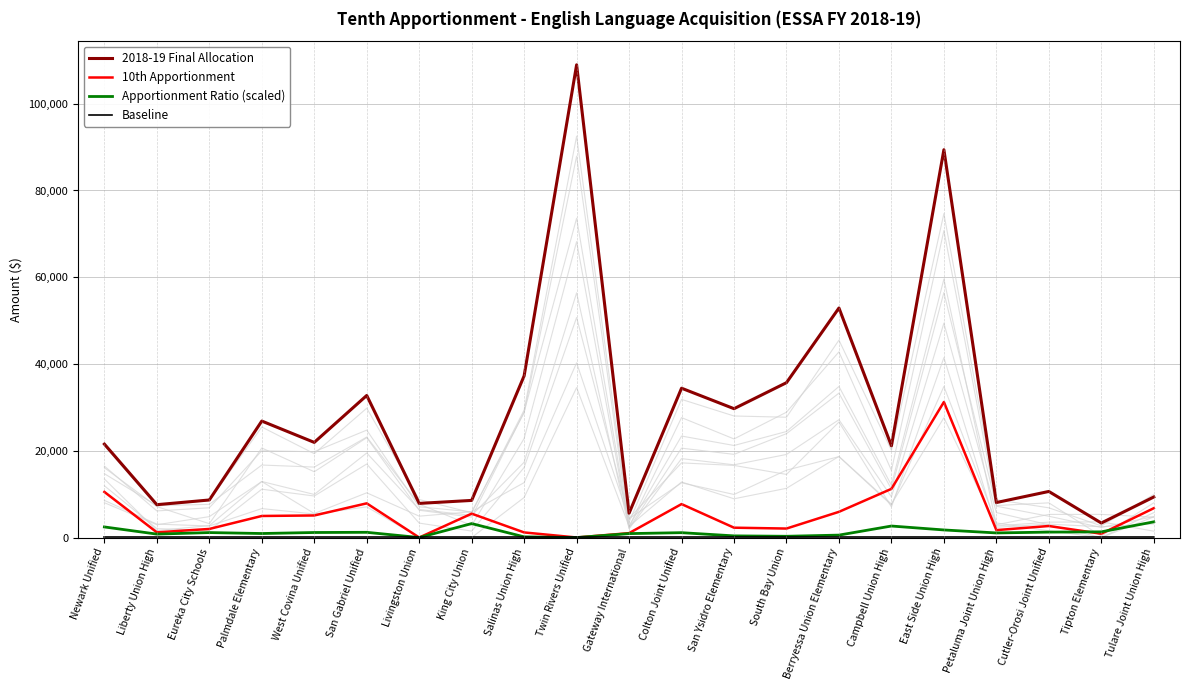

Which series changed the most between Eureka City Schools and Gateway International?

2018-19 Final Allocation